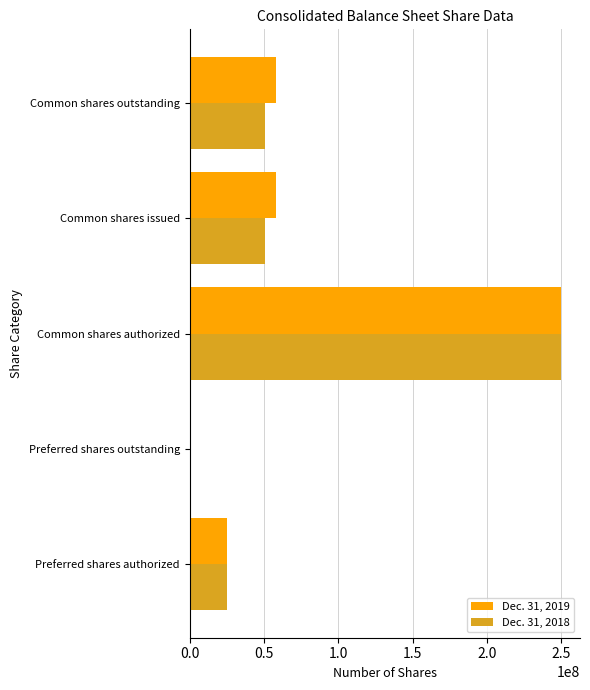

Which series changed the most between Preferred shares outstanding and Common shares outstanding?

Dec. 31, 2019